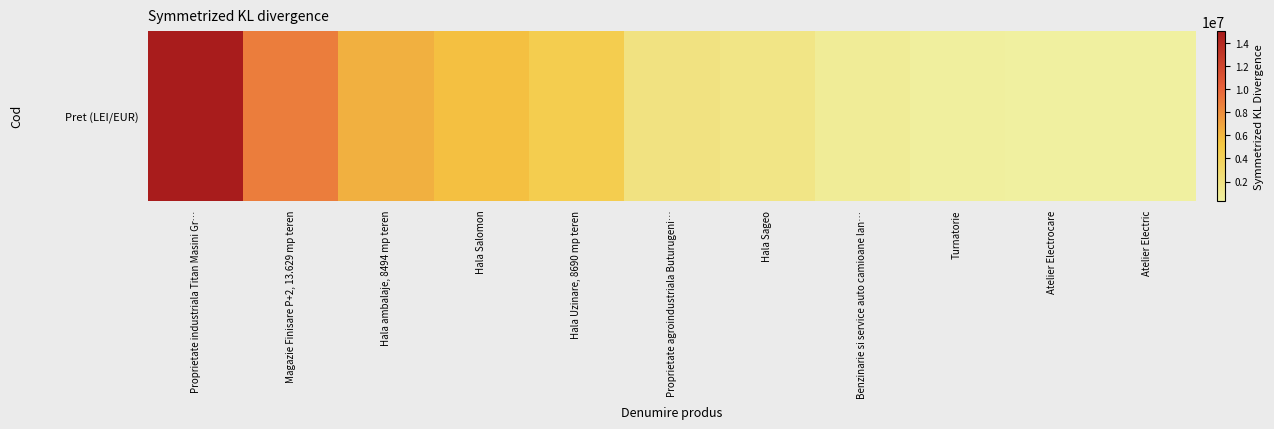

What is the ratio of the value at Magazie Finisare P+2, 13.629 mp teren to the value at Proprietate agroindustriala Buturugeni…?

4.4